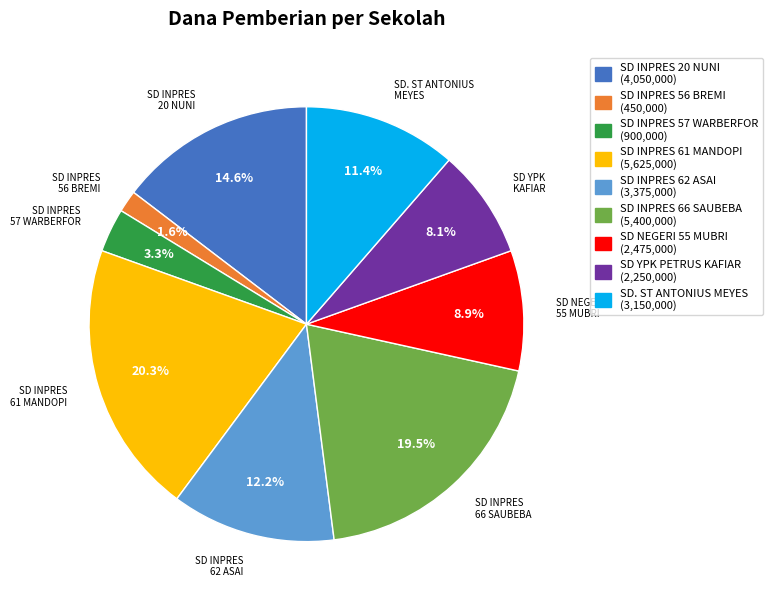

Is there any slice that represents more than half of the pie?

No